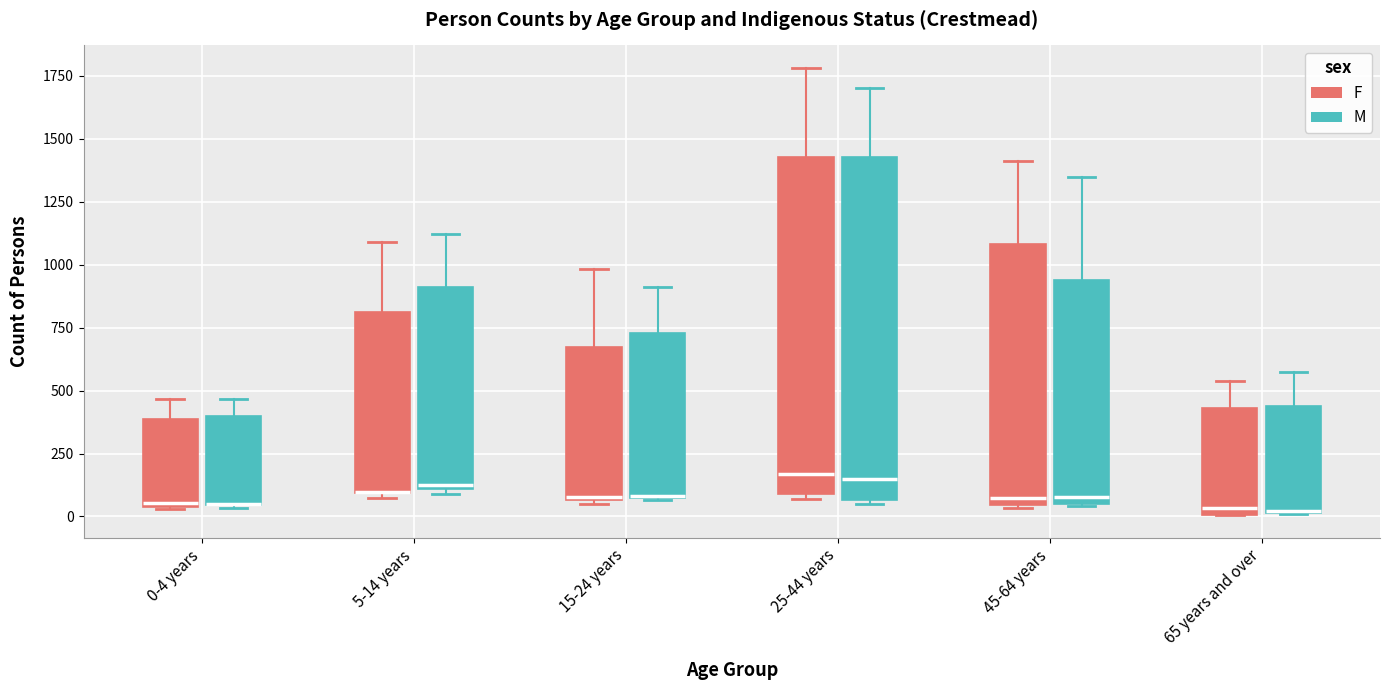

Reading left to right, read every box against the y-axis: the position of its median line, the range the box covers, and the ends of its whiskers. The values are not printed on the chart, so give them approximately, as read against the axis.

0-4 years (F): median 50 (just above the box's lower edge), box 50 to 400, whiskers 50 to 450
0-4 years (M): median 50 (drawn on the box's lower edge), box 50 to 400, whiskers 50 to 450
5-14 years (F): median 100 (drawn on the box's lower edge), box 100 to 800, whiskers 50 to 1100
5-14 years (M): median 100 (just above the box's lower edge), box 100 to 900, whiskers 100 (just below the box's lower edge) to 1100
15-24 years (F): median 100, box 50 to 650, whiskers 50 (just below the box's lower edge) to 1000
15-24 years (M): median 100, box 50 to 750, whiskers 50 to 900
25-44 years (F): median 150, box 100 to 1450, whiskers 50 to 1800
25-44 years (M): median 150, box 50 to 1450, whiskers 50 (just below the box's lower edge) to 1700
45-64 years (F): median 50 (just above the box's lower edge), box 50 to 1100, whiskers 50 to 1400
45-64 years (M): median 100, box 50 to 950, whiskers 50 to 1350
65 years and over (F): median 50, box 0 to 450, whiskers 0 to 550
65 years and over (M): median 0, box 0 to 450, whiskers 0 to 600